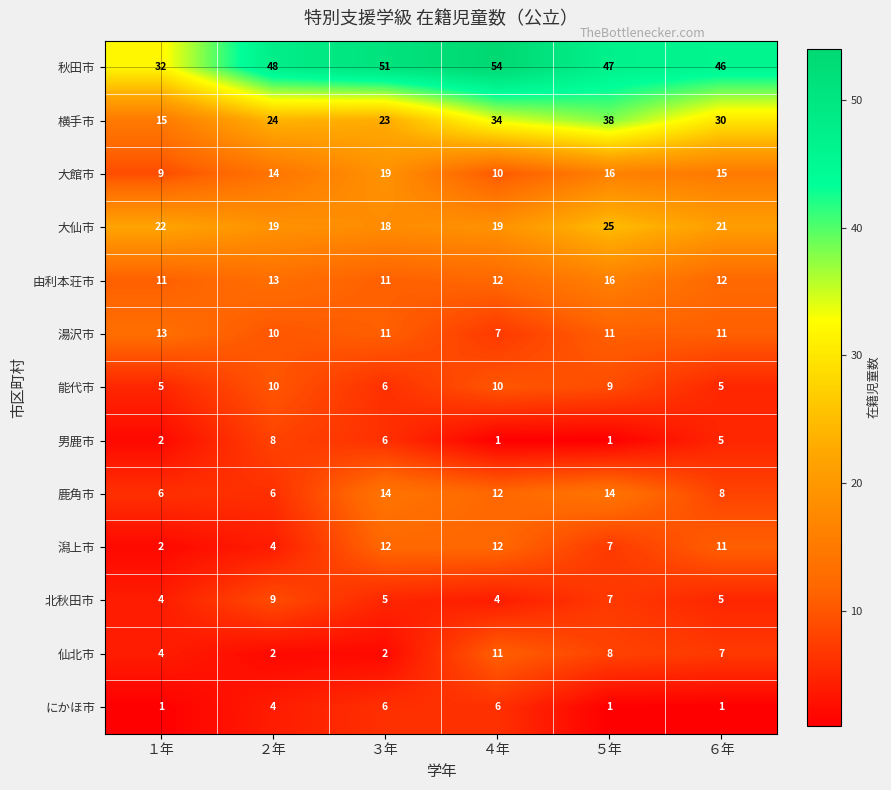

How many data points in 湯沢市 are less than 11?

2